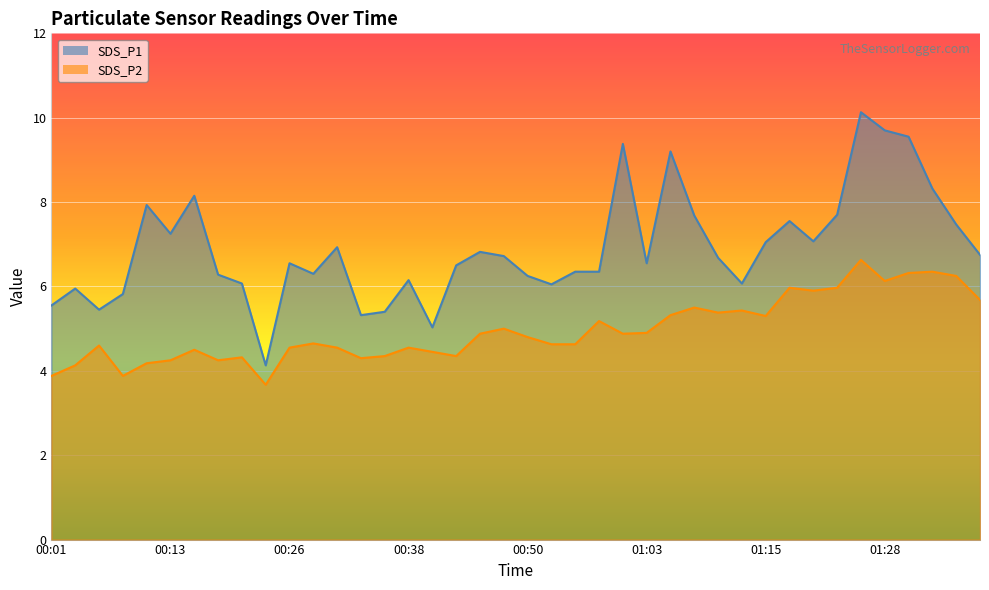

At how many categories does at least one series exceed 6?

32